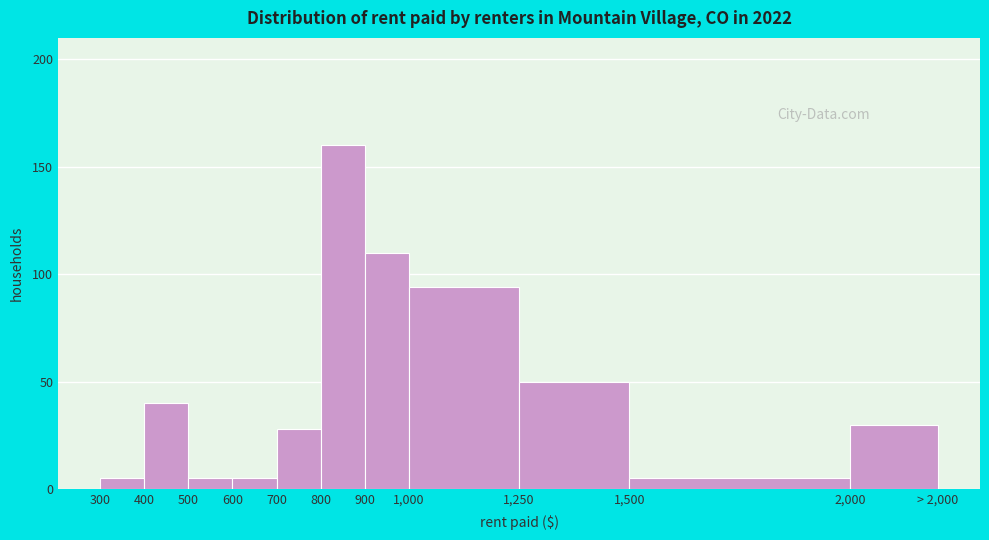

Reading left to right, transcribe all the data shown in this chart.

300=5	400=40	500=5	600=5	700=28	800=160	900=110	1,000=94	1,250=50	1,500=5	2,000=30